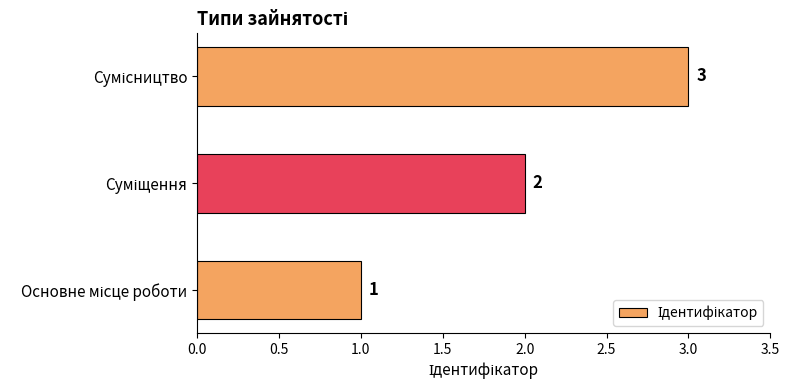

How many values are between 1 and 3?

3